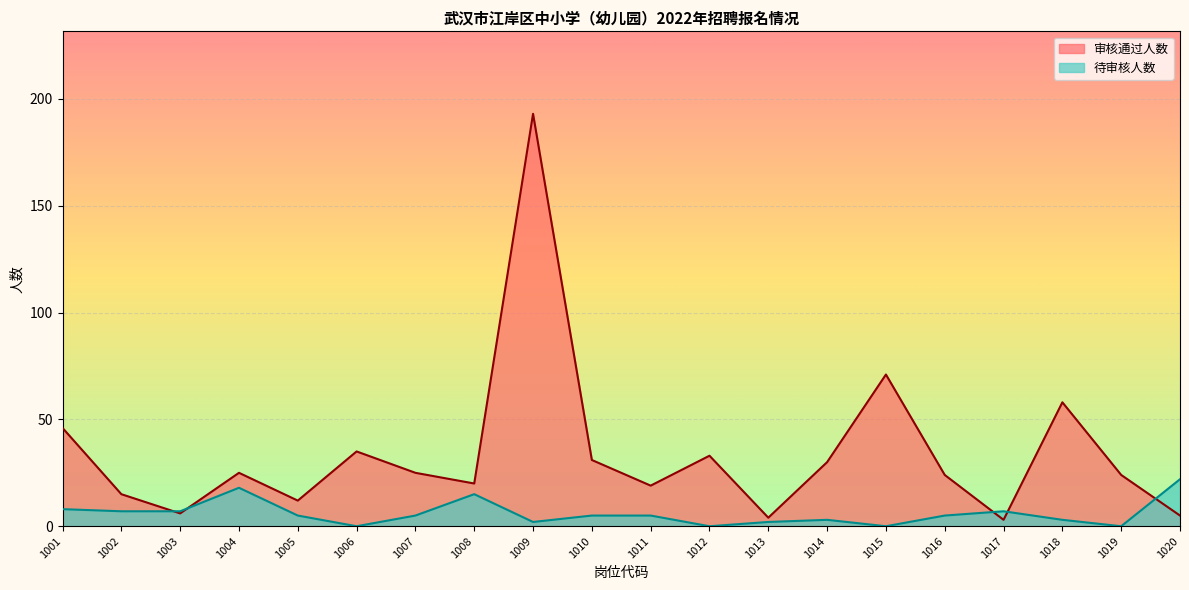

Reading right to left, list all the values displayed in this chart.

审核通过人数: 5	24	58	3	24	71	30	4	33	19	31	193	20	25	35	12	25	6	15	46
待审核人数: 22	0	3	7	5	0	3	2	0	5	5	2	15	5	0	5	18	7	7	8